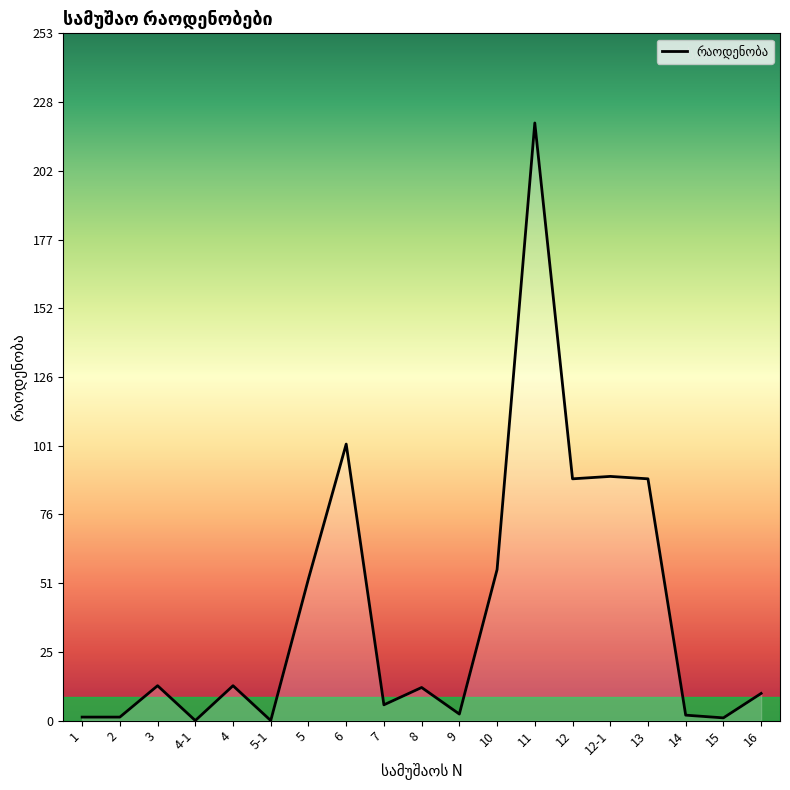

The value at 5 is 52.2. True or false?

True